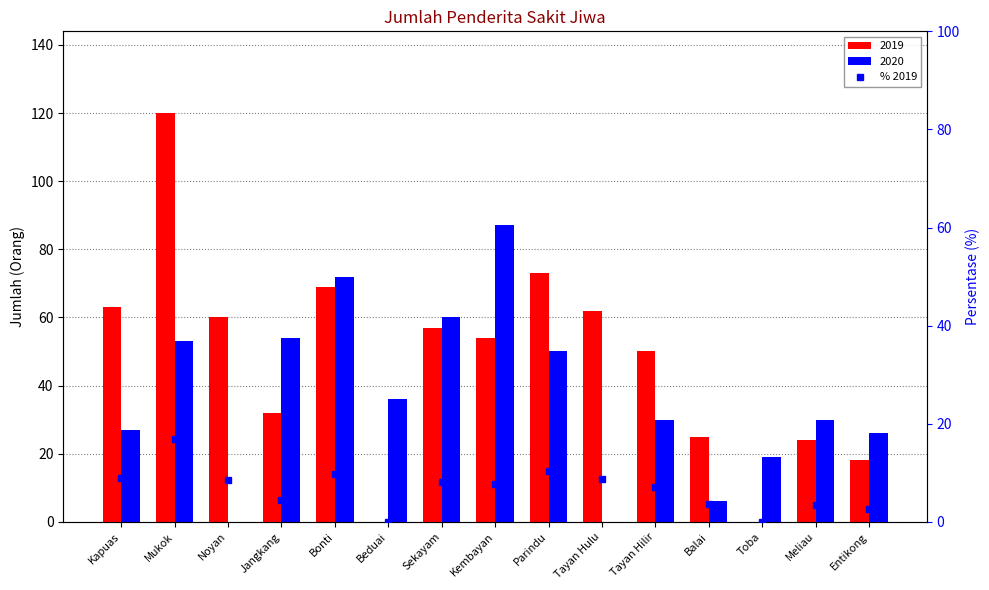

List the labels in order of value, smallest first.

Beduai, Toba, Entikong, Meliau, Balai, Jangkang, Tayan Hilir, Kembayan, Sekayam, Noyan, Tayan Hulu, Kapuas, Bonti, Parindu, Mukok